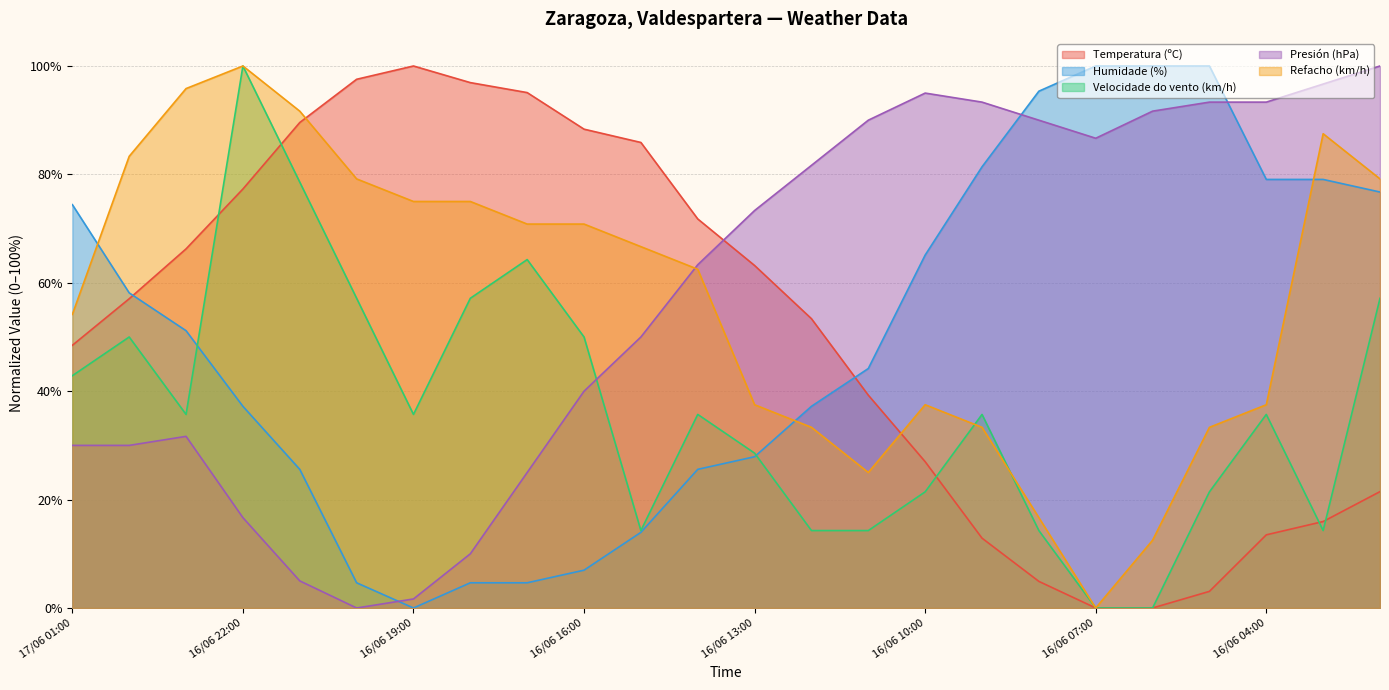

Between which two adjacent categories do Humidade (%) and Velocidade do vento (km/h) first intersect?

16/06 23:00 and 16/06 22:00